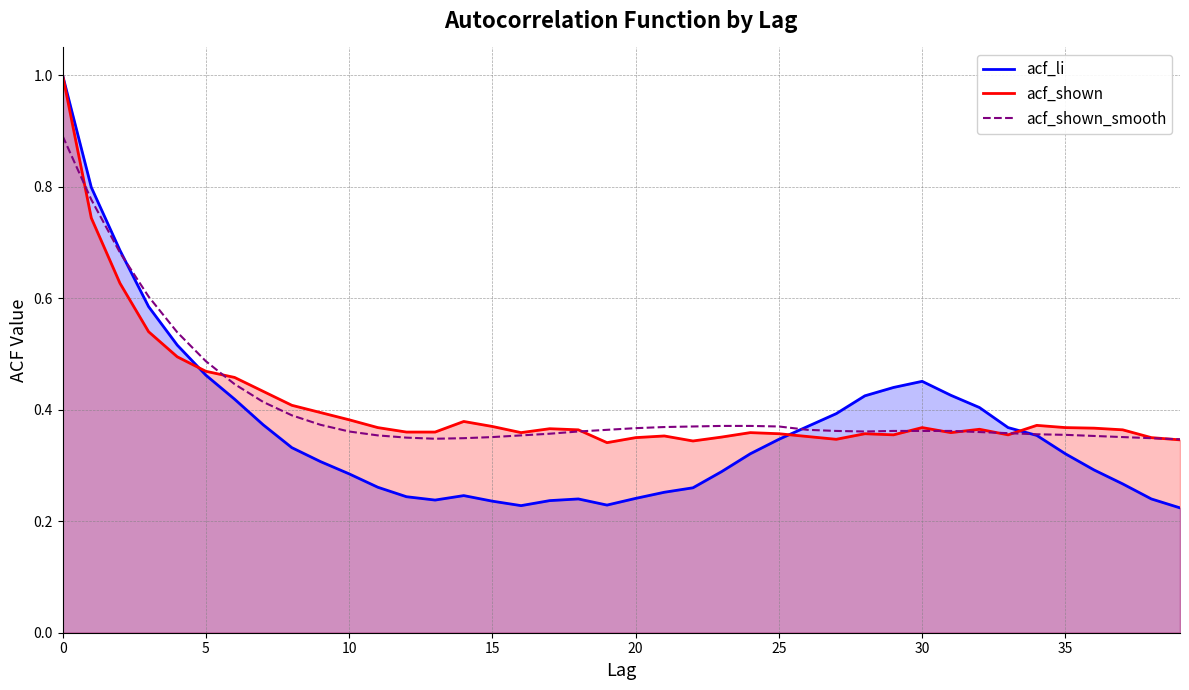

Where is the first local minimum for acf_shown_smooth?

13